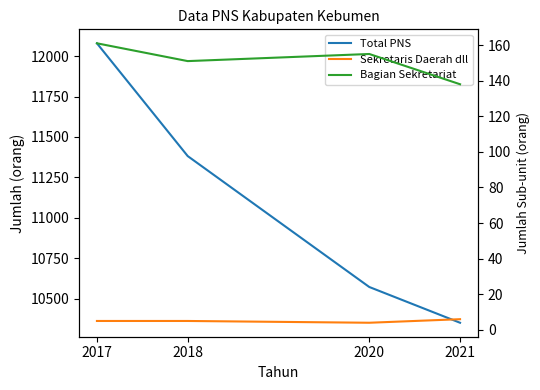

What is the difference between the maximum and second lowest values in the Bagian Sekretariat series?

10